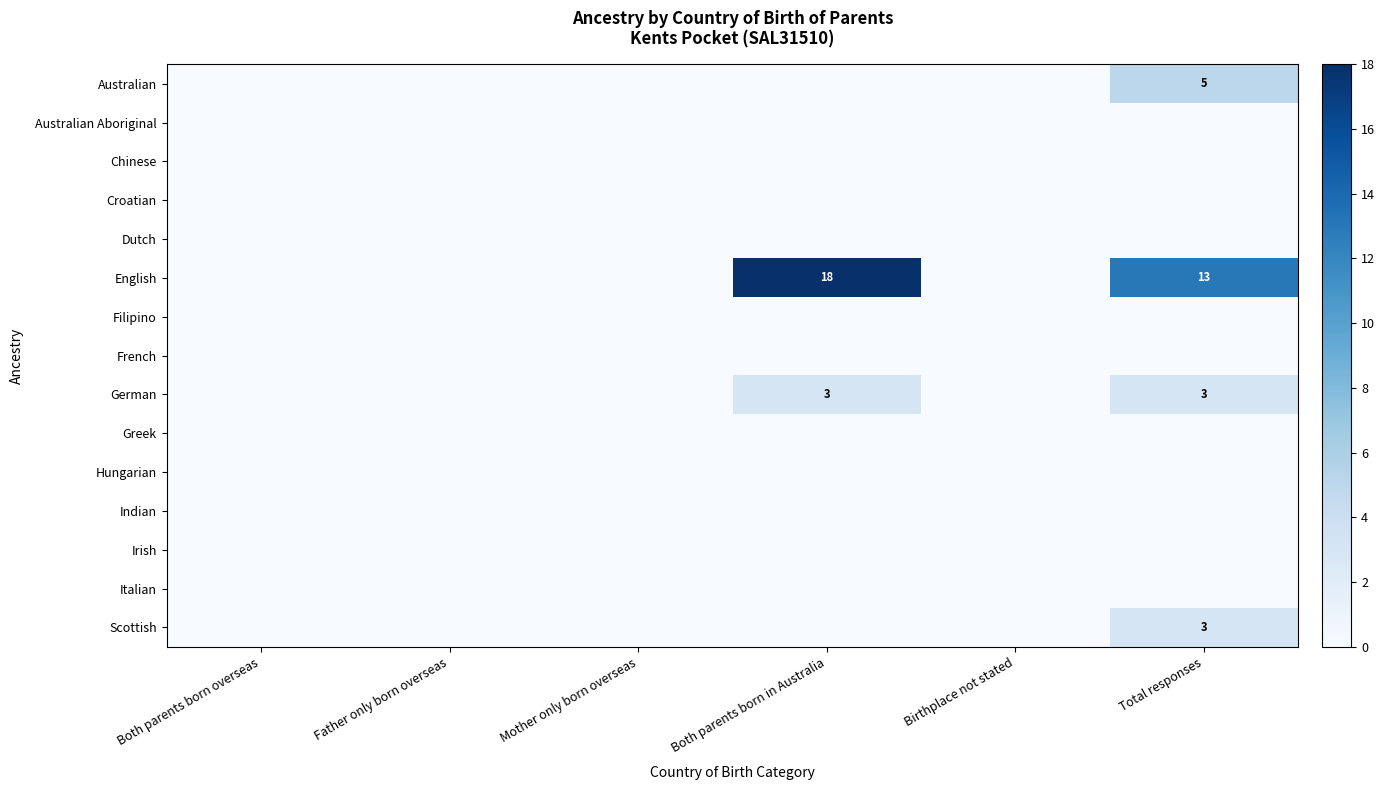

True or false: German has a value of 1 at Both parents born in Australia.

False